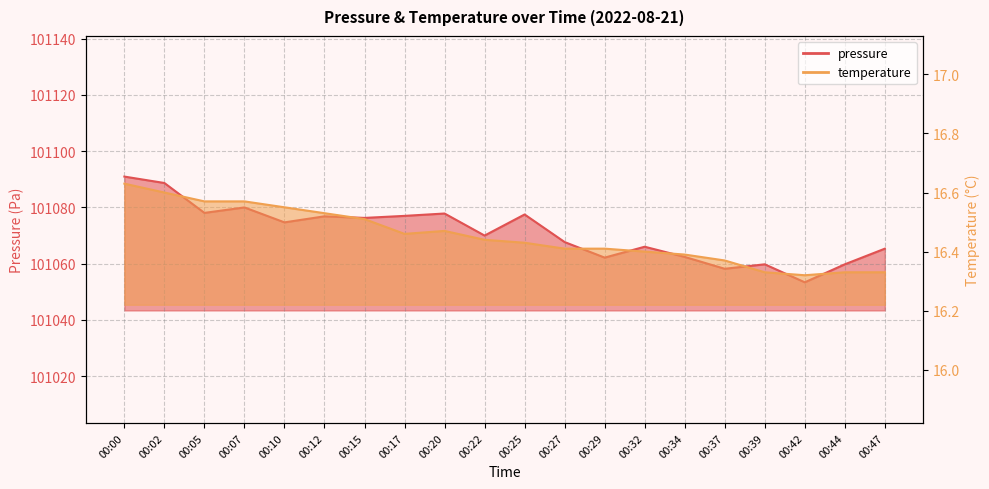

Which series has the largest total across all categories?

pressure